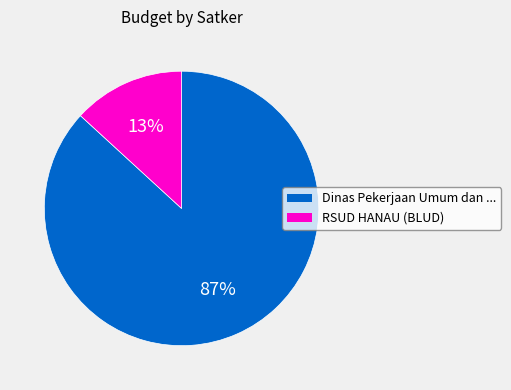

Between Dinas Pekerjaan Umum dan ... and RSUD HANAU (BLUD), which is larger?

Dinas Pekerjaan Umum dan ...